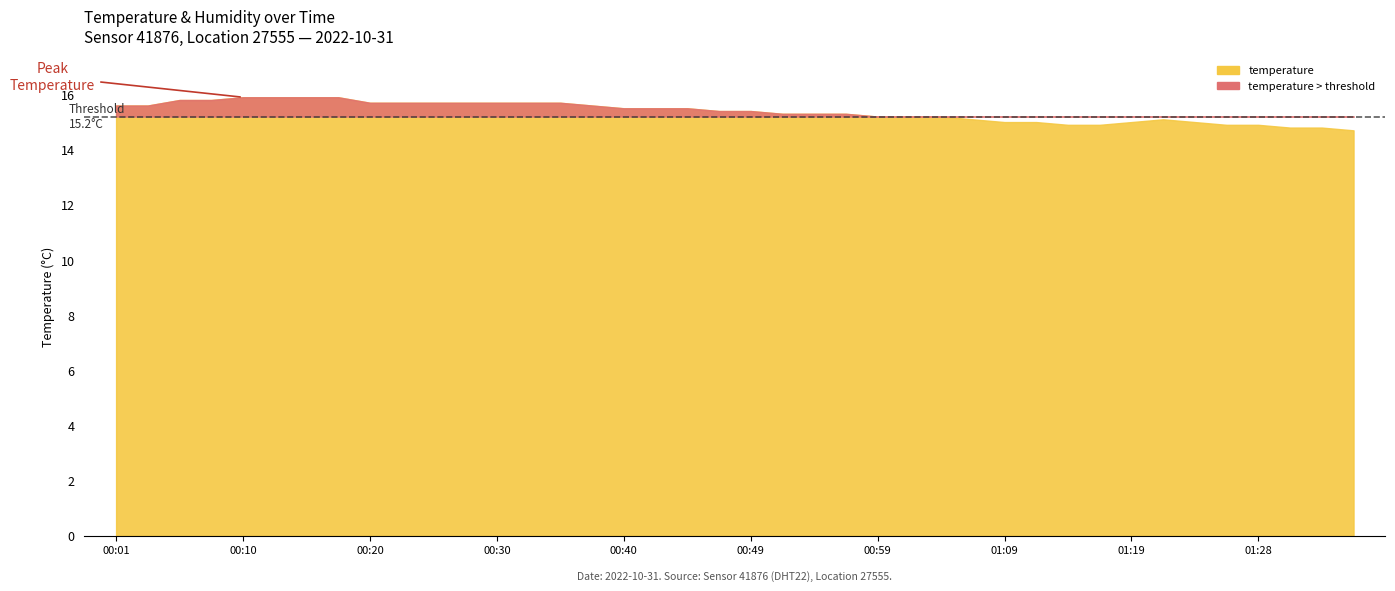

What is the label of the 12th point from the right?

01:09